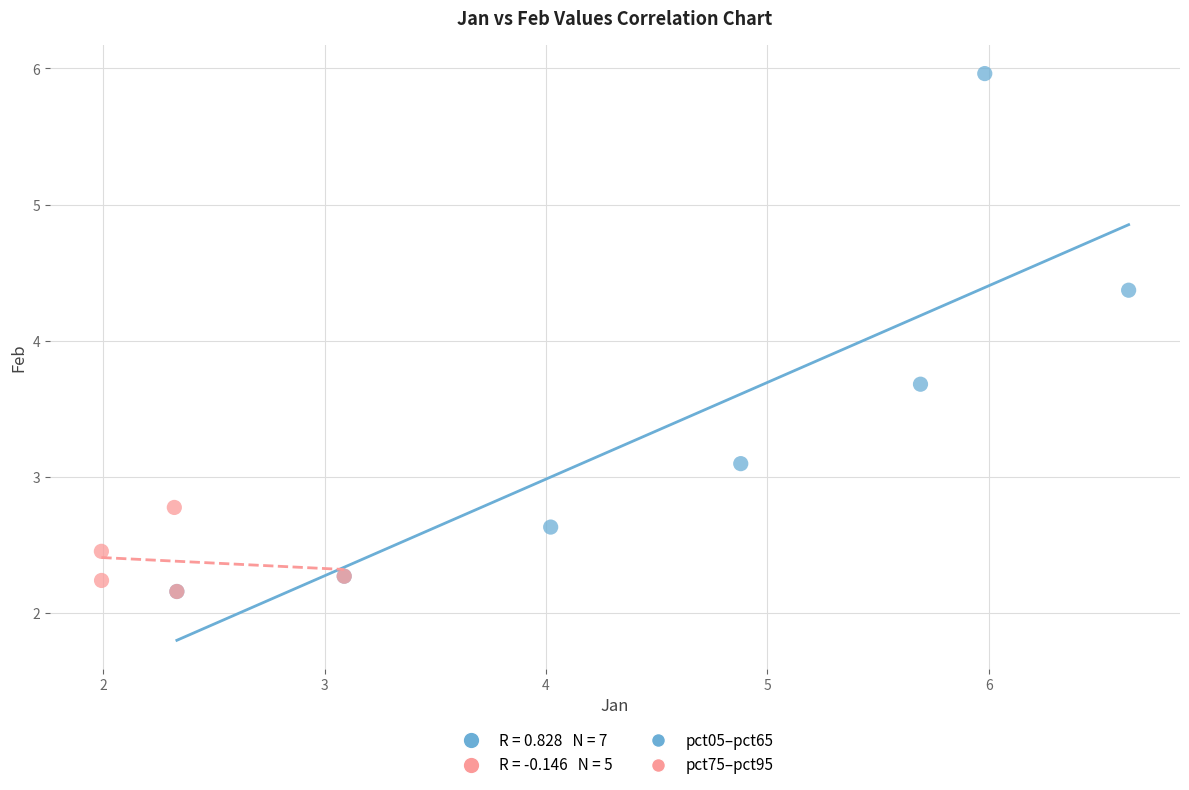

Which series has the widest spread of Y values?

pct05–pct65